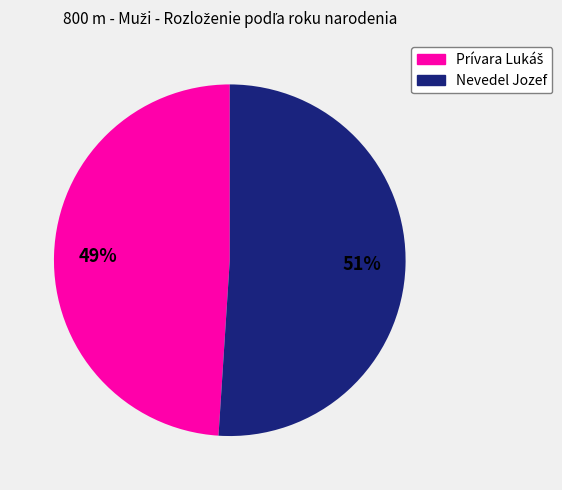

The Nevedel Jozef slice represents 1% of the pie. True or false?

False